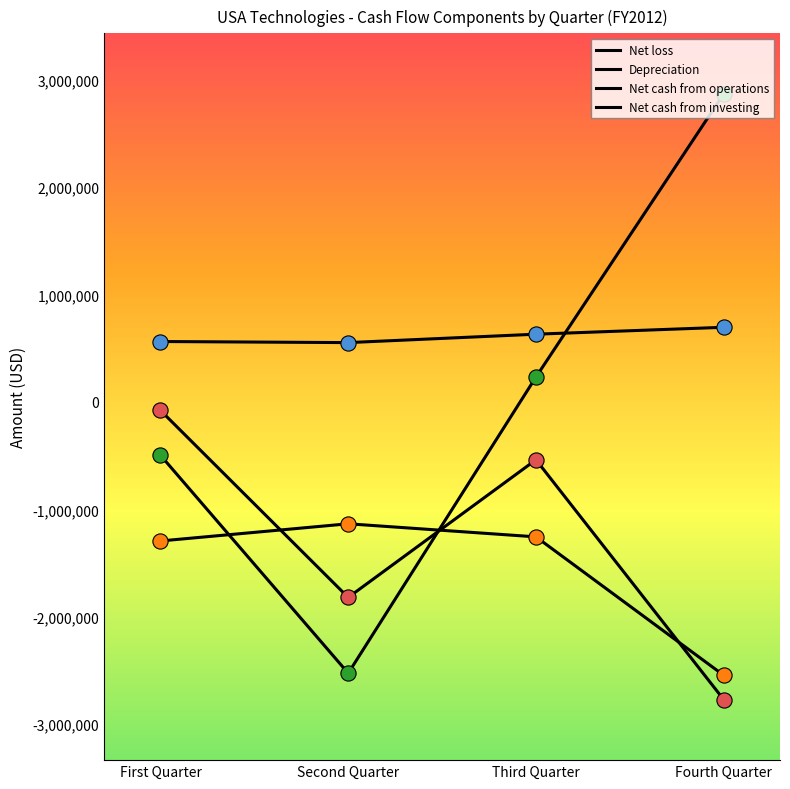

What are all the series names shown in the legend?

Net loss, Depreciation, Net cash from operations, Net cash from investing